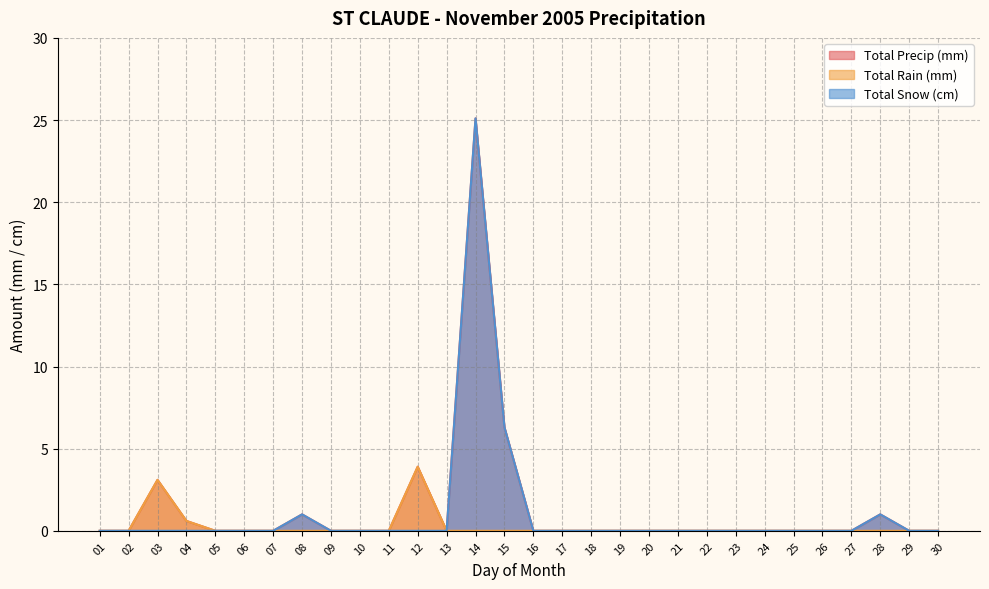

List the series in order of their peak value, highest first.

Total Precip (mm), Total Snow (cm), Total Rain (mm)